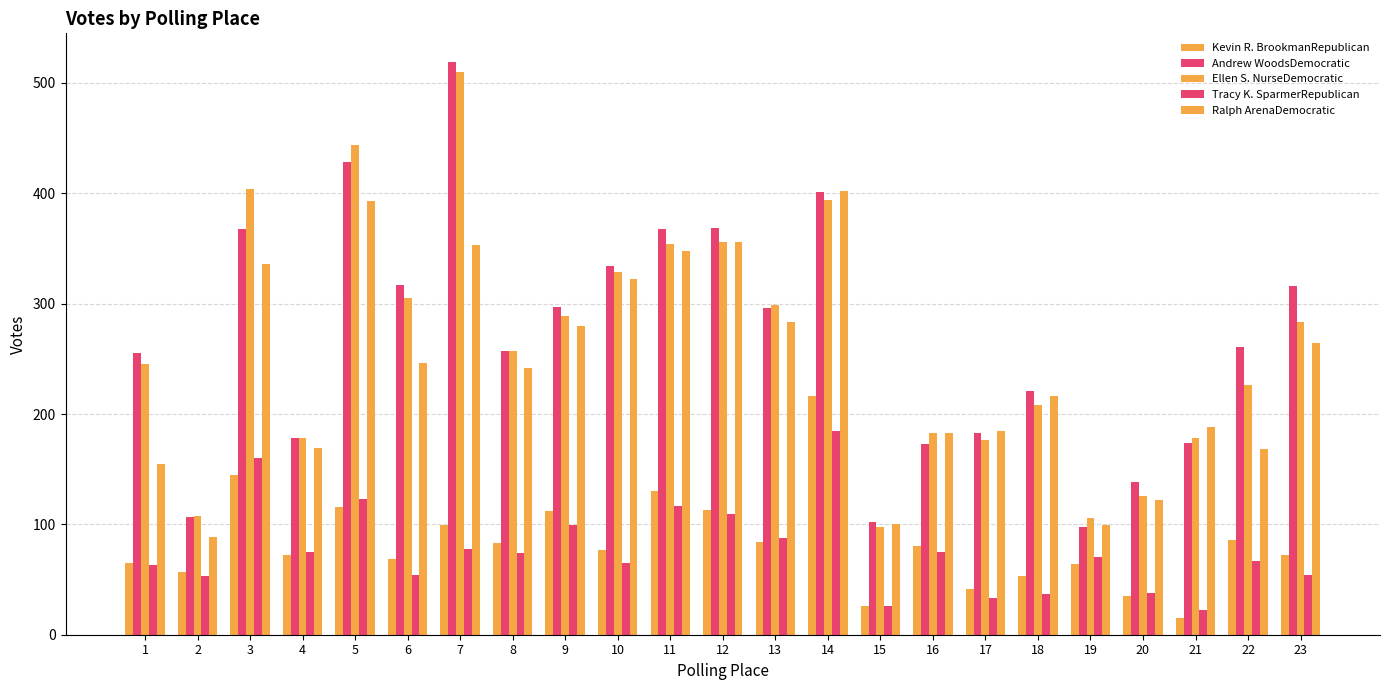

How many bars are there in each group?

5